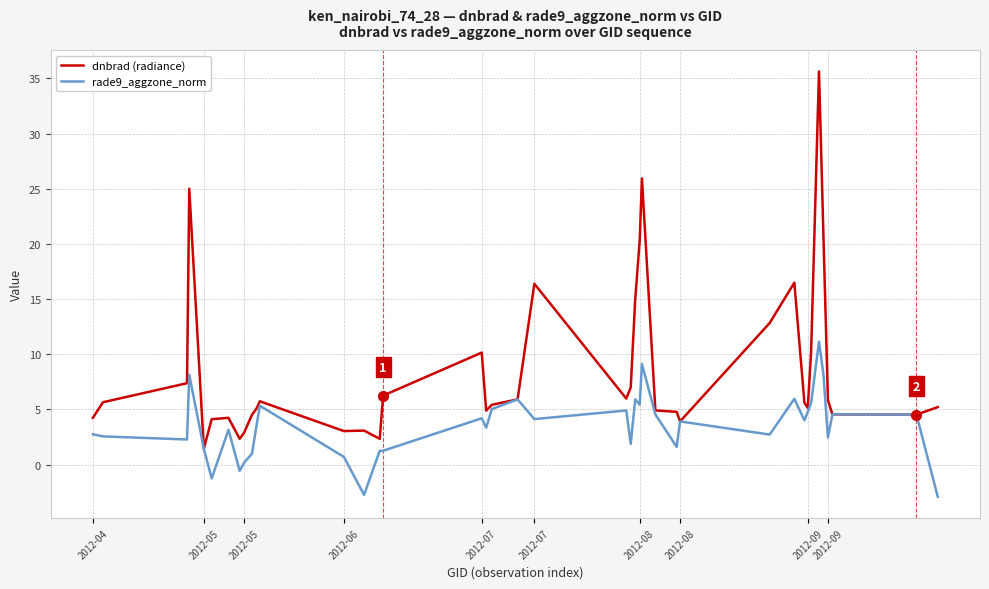

What is the highest value of the rade9_aggzone_norm series?

11.1